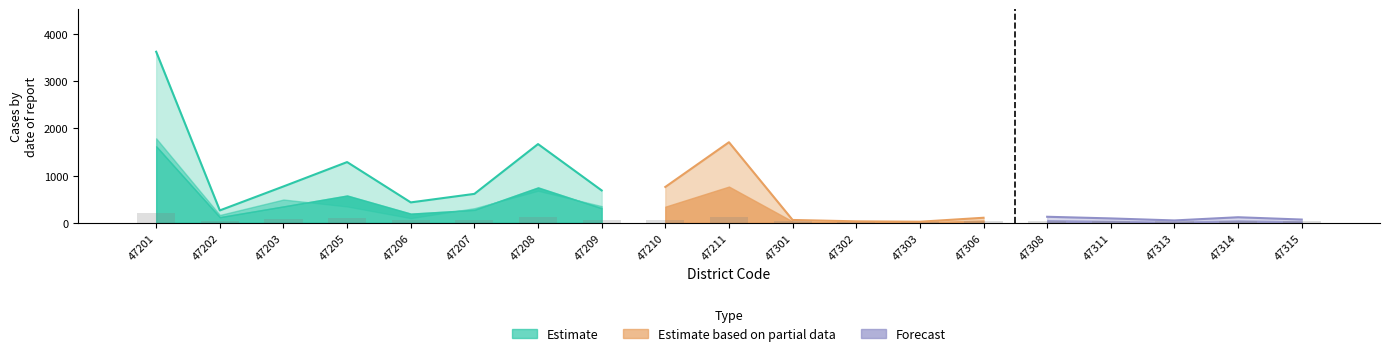

What is the total value across all series at 47306?

210